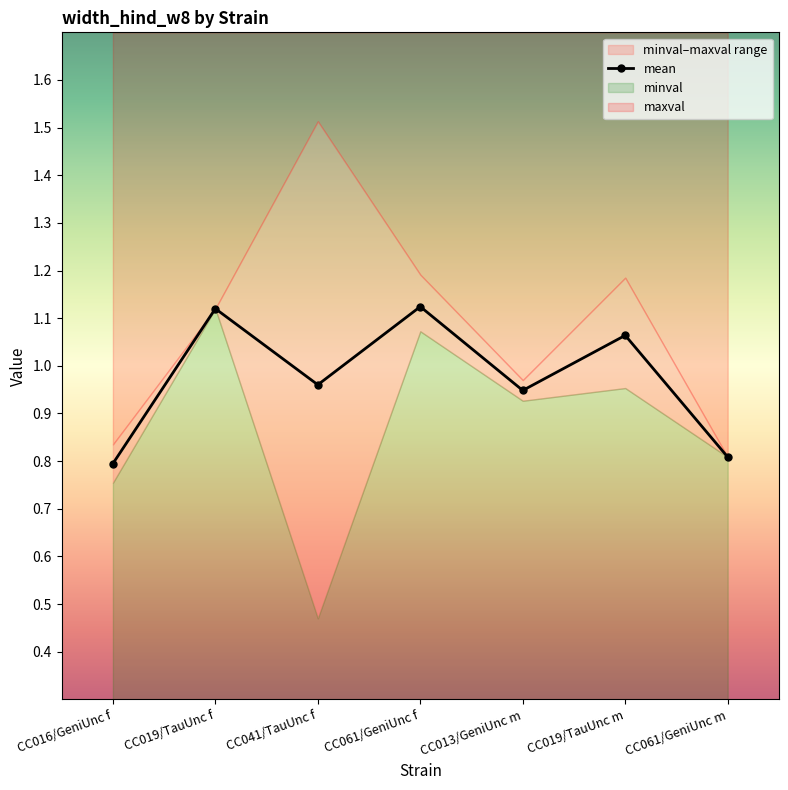

Reading left to right, list all the values displayed in this chart.

CC016/GeniUnc f=0.8	CC019/TauUnc f=1.1	CC041/TauUnc f=1.0	CC061/GeniUnc f=1.1	CC013/GeniUnc m=0.9	CC019/TauUnc m=1.1	CC061/GeniUnc m=0.8